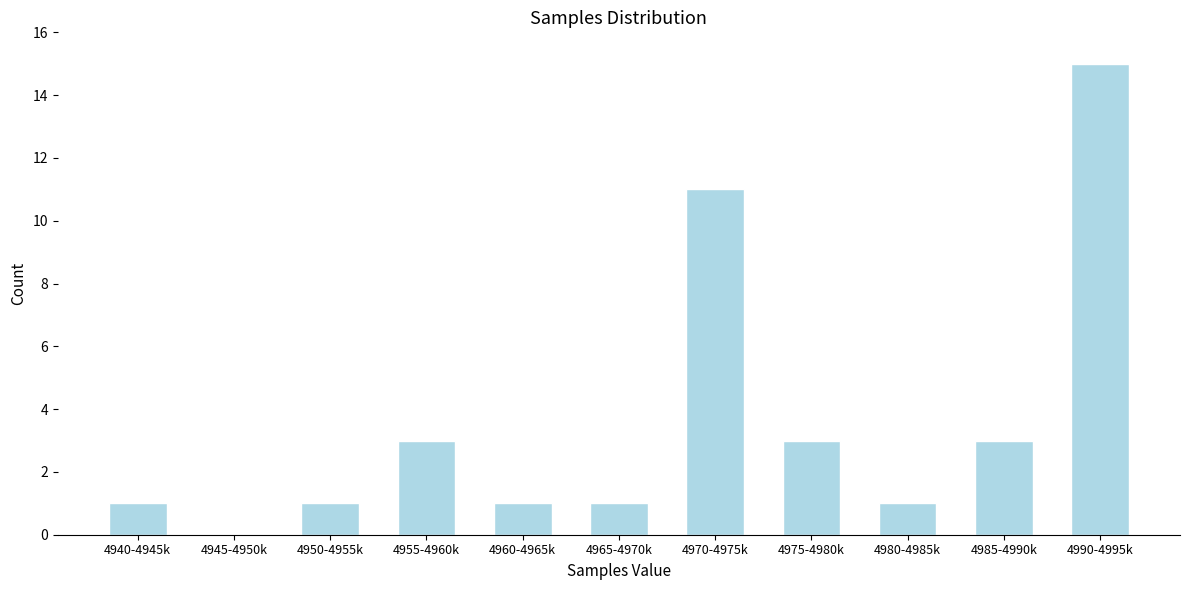

Reading left to right, transcribe all the data shown in this chart.

4940-4945k=1	4945-4950k=0	4950-4955k=1	4955-4960k=3	4960-4965k=1	4965-4970k=1	4970-4975k=11	4975-4980k=3	4980-4985k=1	4985-4990k=3	4990-4995k=15